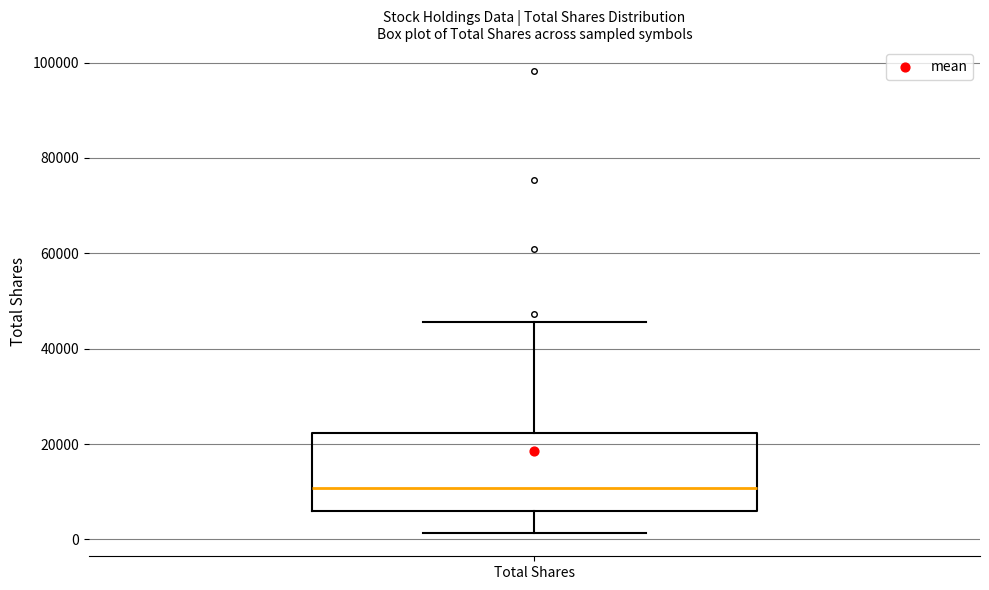

Transcribe this box plot: give where the median line is, the range the box spans, and where the two whiskers end, as read against the y-axis. The values are not printed on the chart, so give them approximately, as read against the axis.

median 10000, box 6000 to 22000, whiskers 2000 to 46000